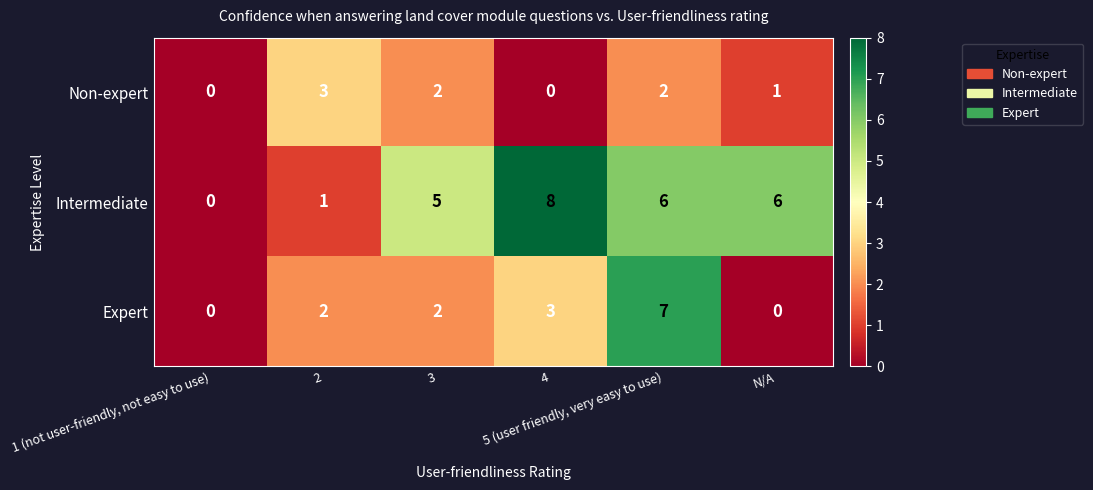

Count the number of categories in the chart.

6